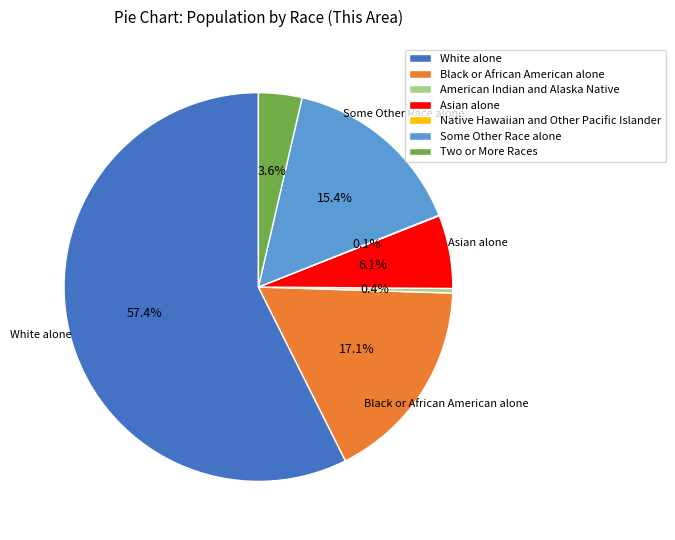

What is the majority slice?

White alone